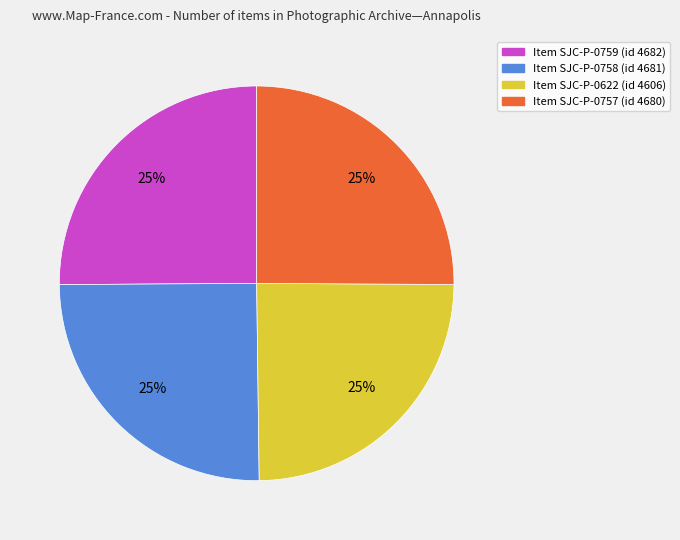

Is there a majority slice in this chart?

No